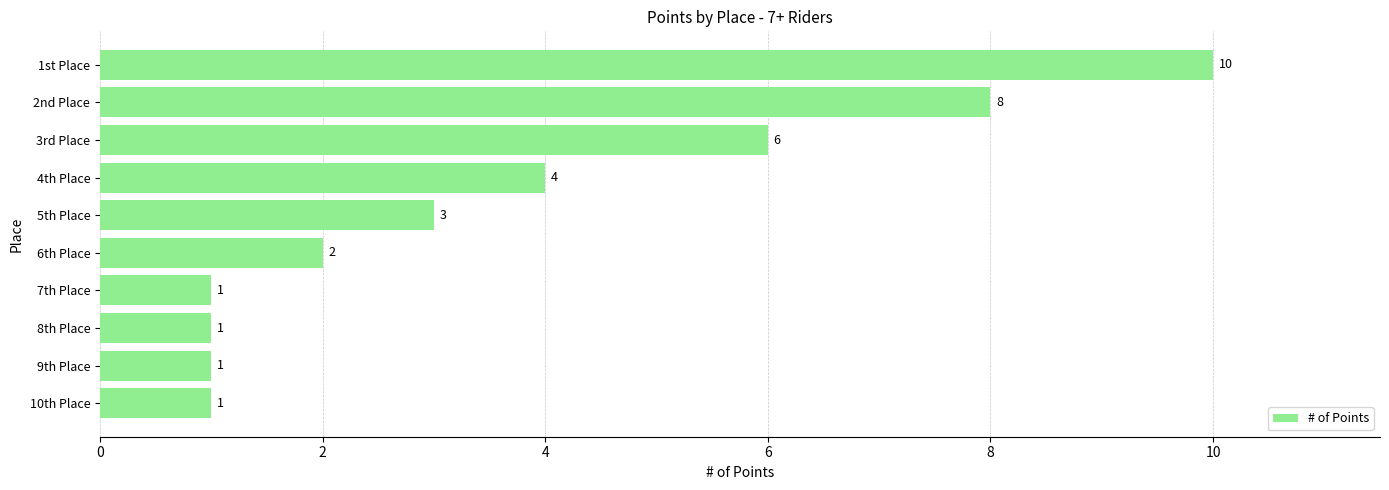

How many bars are there in total?

10